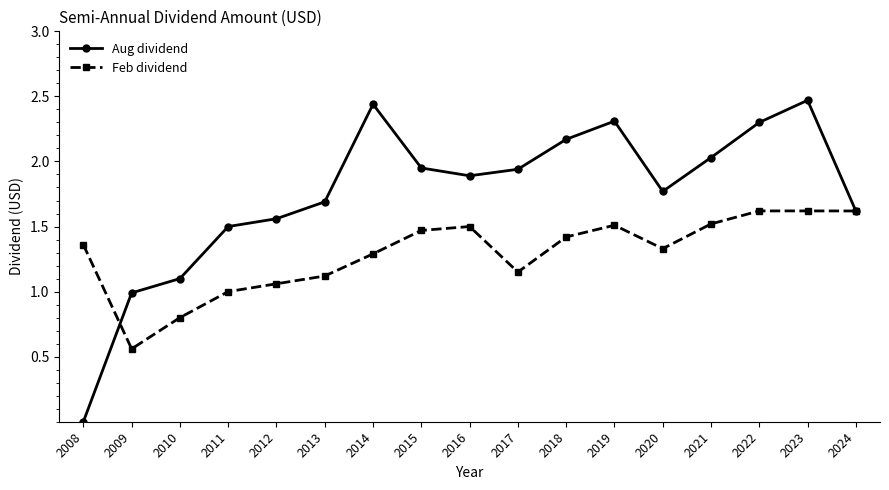

Is it true that Feb dividend equals 1.5 at 2021?

True